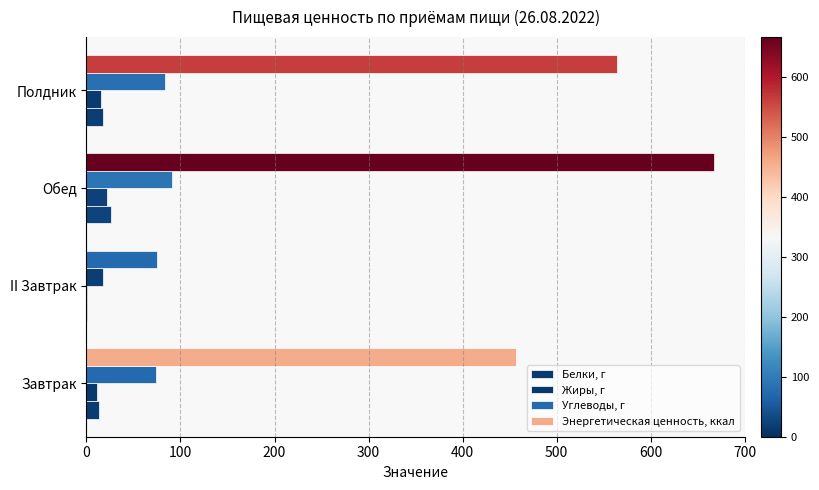

What is the value of the Белки, г bar at the 4th from the left?

17.5